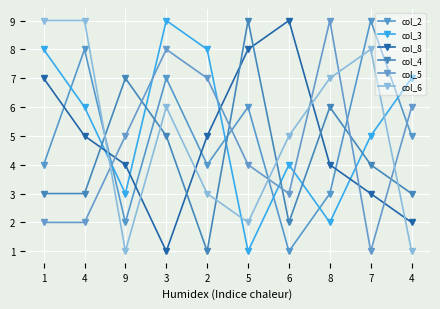

How many values in the col_4 series are below 4?

5